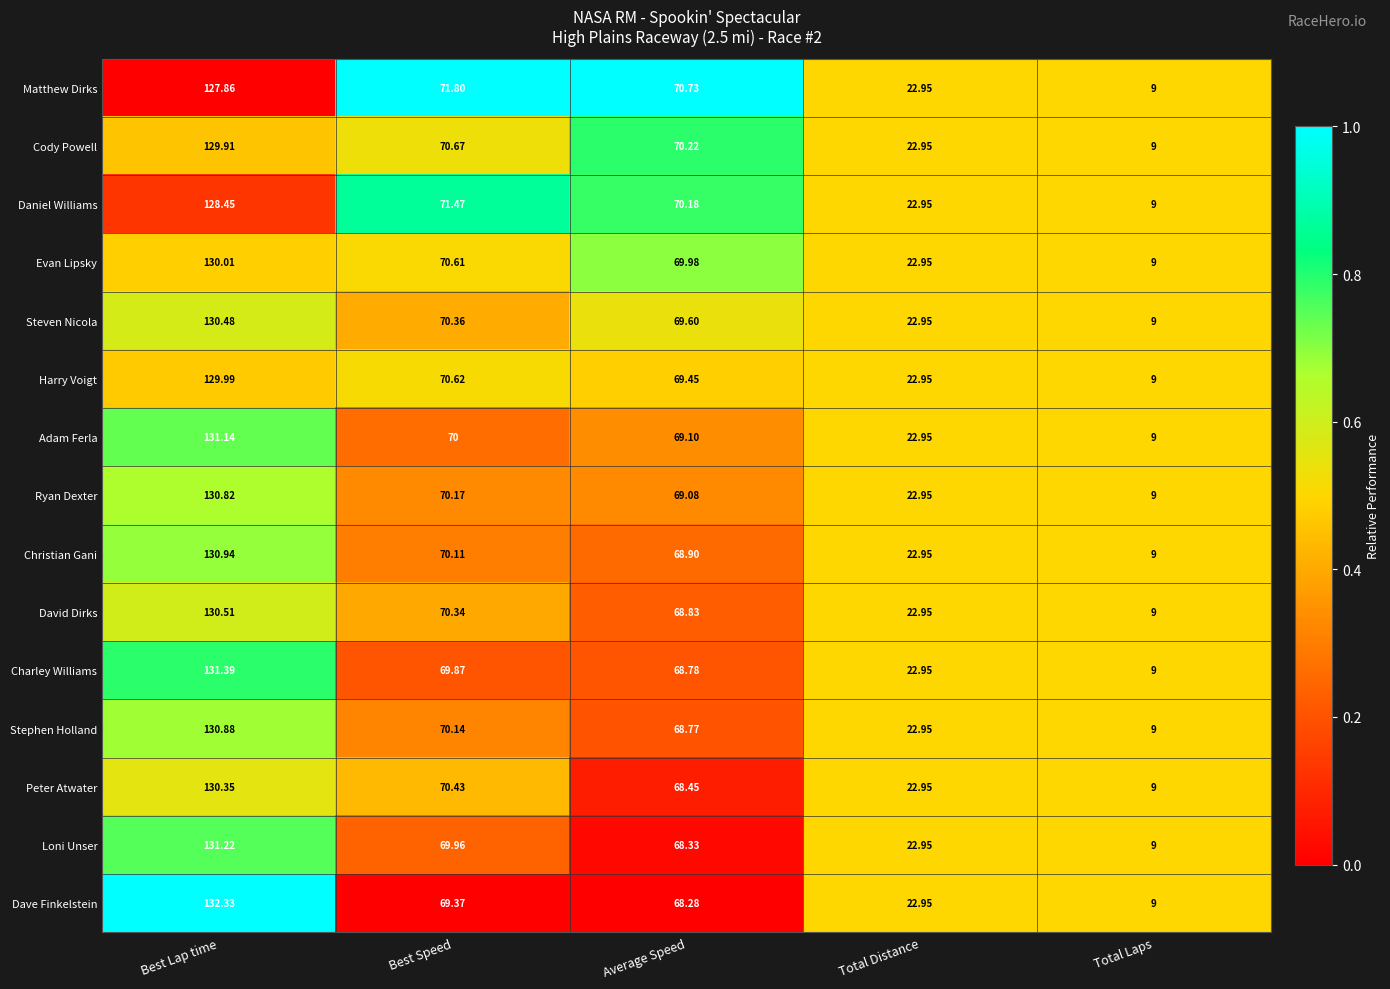

Where does the Steven Nicola series first go above 69?

Best Lap time